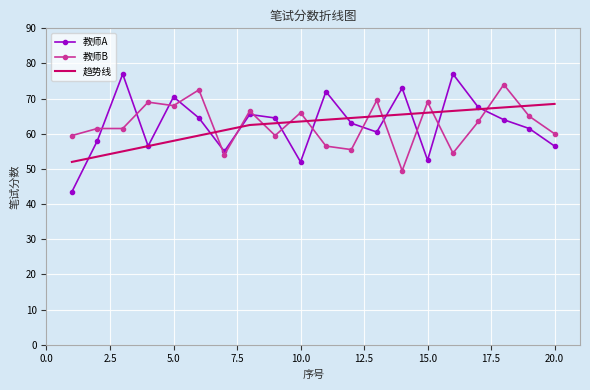

True or false: 教师B and 趋势线 intersect in this chart.

True